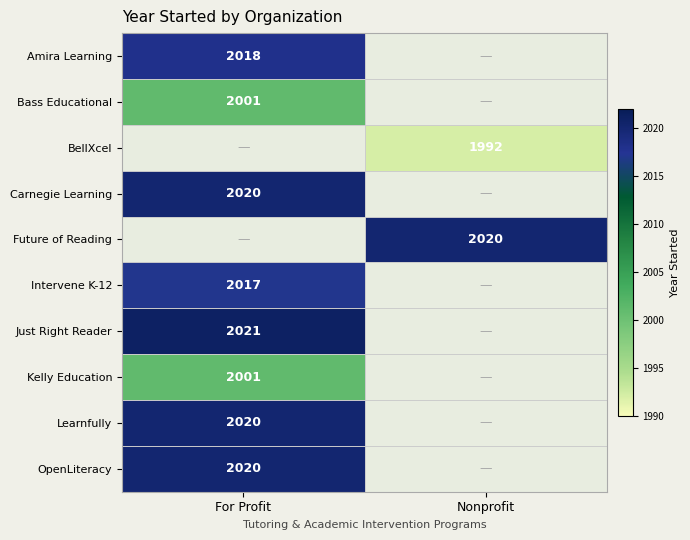

True or false: Just Right Reader has a value of 946.2 at For Profit.

False